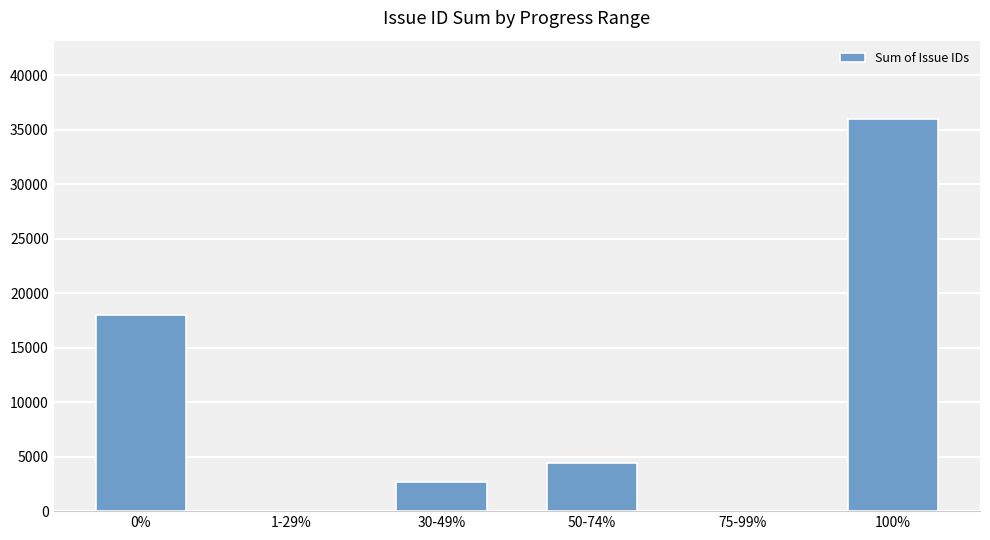

What is the sum of all values?

61001